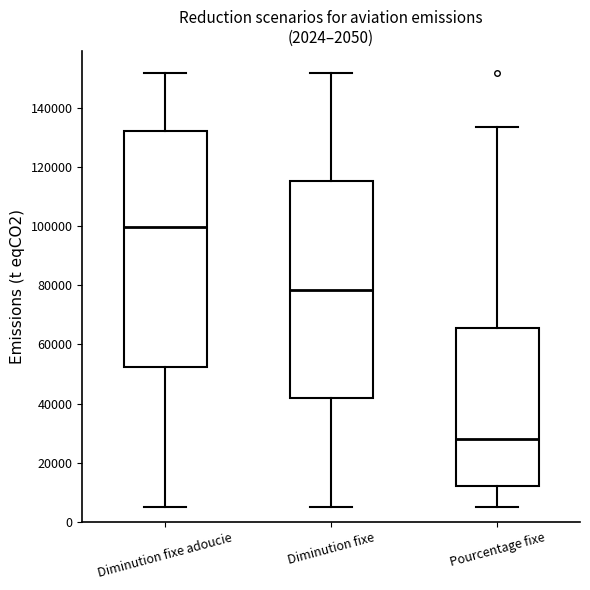

Which box is the tallest, from its lower edge to its upper edge?

Diminution fixe adoucie